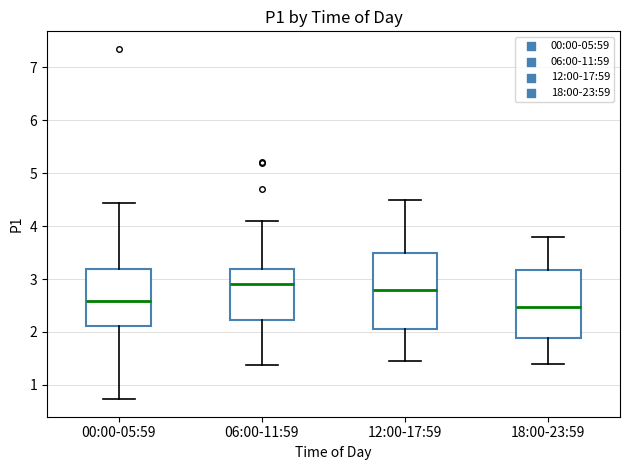

Reading left to right, read every box against the y-axis: the position of its median line, the range the box covers, and the ends of its whiskers. The values are not printed on the chart, so give them approximately, as read against the axis.

00:00-05:59: median 2.6, box 2.1 to 3.2, whiskers 0.7 to 4.4
06:00-11:59: median 2.9, box 2.2 to 3.2, whiskers 1.4 to 4.1
12:00-17:59: median 2.8, box 2.1 to 3.5, whiskers 1.5 to 4.5
18:00-23:59: median 2.5, box 1.9 to 3.2, whiskers 1.4 to 3.8